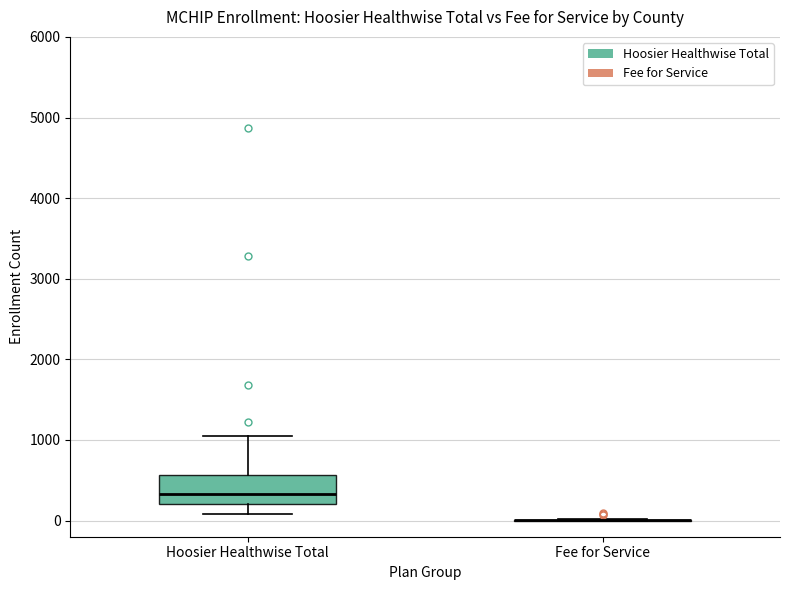

Reading left to right, read every box against the y-axis: the position of its median line, the range the box covers, and the ends of its whiskers. The values are not printed on the chart, so give them approximately, as read against the axis.

Hoosier Healthwise Total: median 300, box 200 to 600, whiskers 100 to 1000
Fee for Service: box collapsed to a line at 0, whiskers 0 to 0